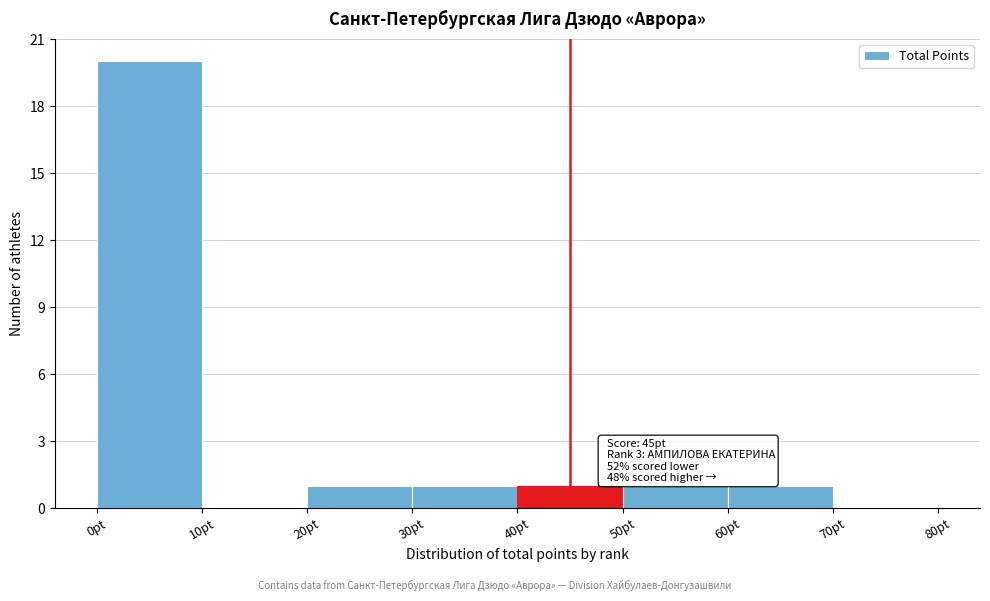

Which range on the x-axis has the tallest bar?

0 to 10